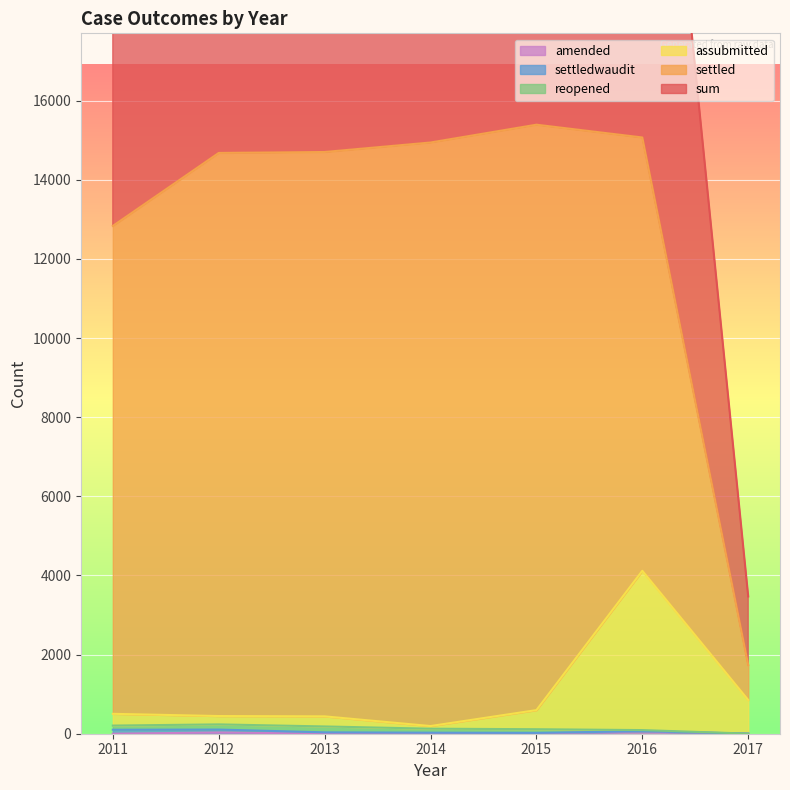

Which series changed the most between 2012 and 2017?

sum